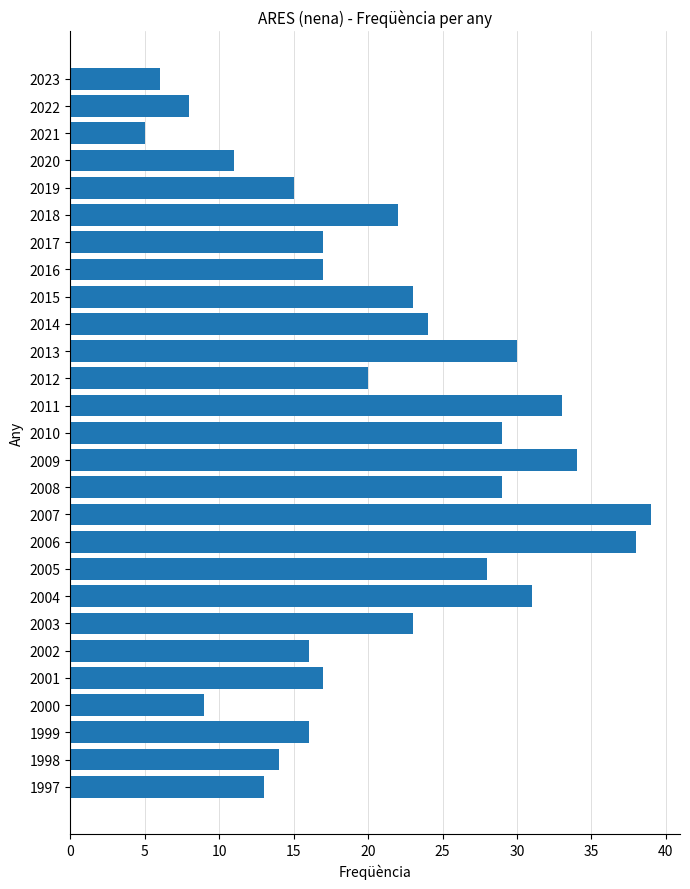

True or false: the data shows 8 at 2022.

True